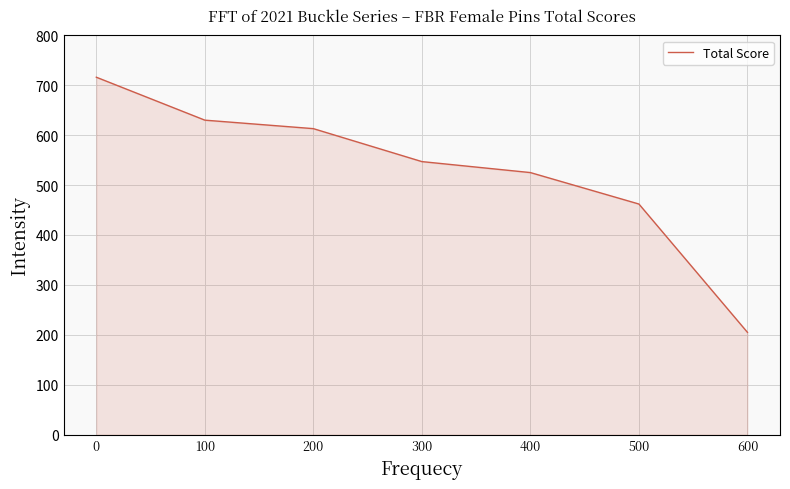

Does the chart have visible grid lines?

Yes